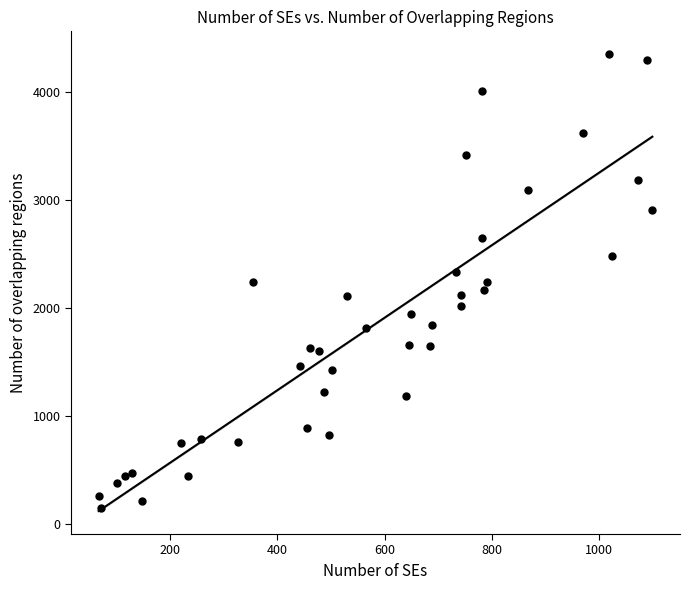

What is the range of Y values (max minus min)?

4198